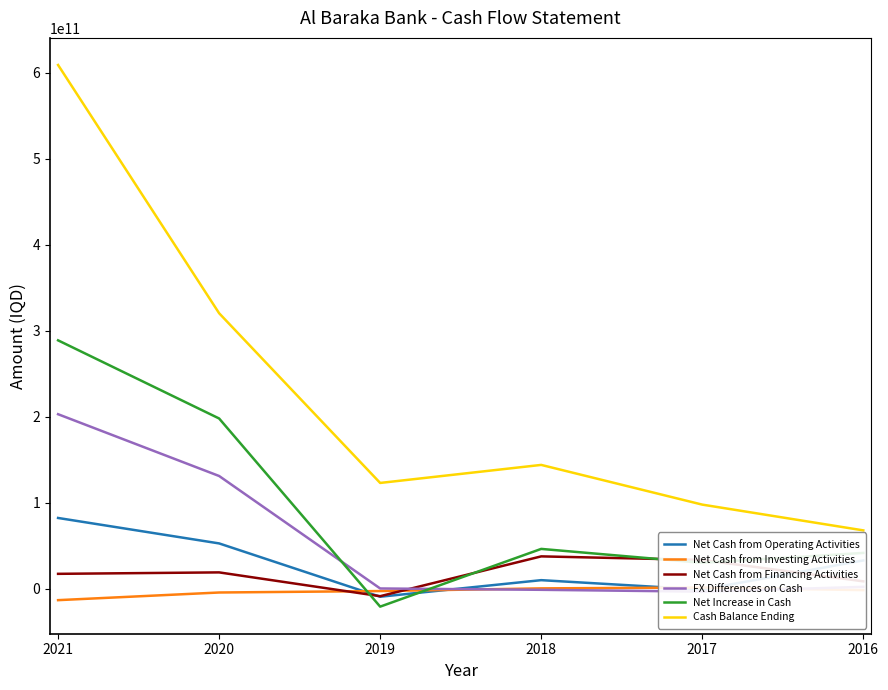

What is the value of the Net Cash from Investing Activities point at the 5th from the left?

1248391814